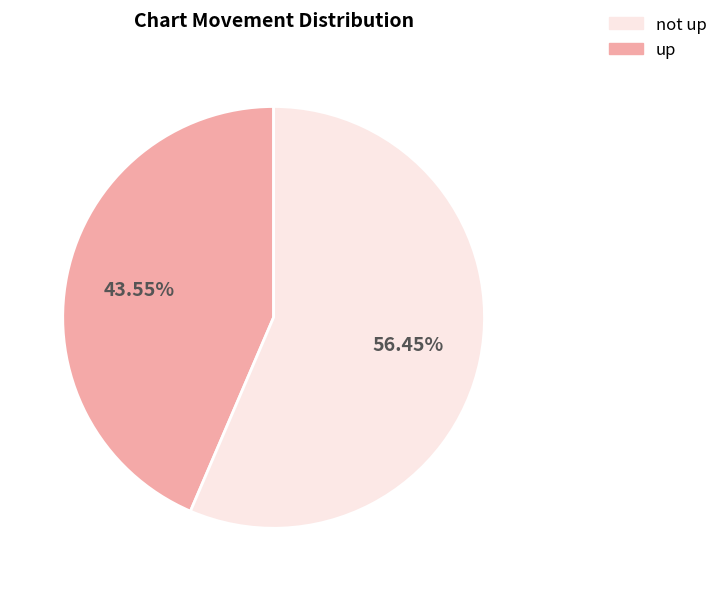

To the nearest percent, what is the average slice percentage?

50%